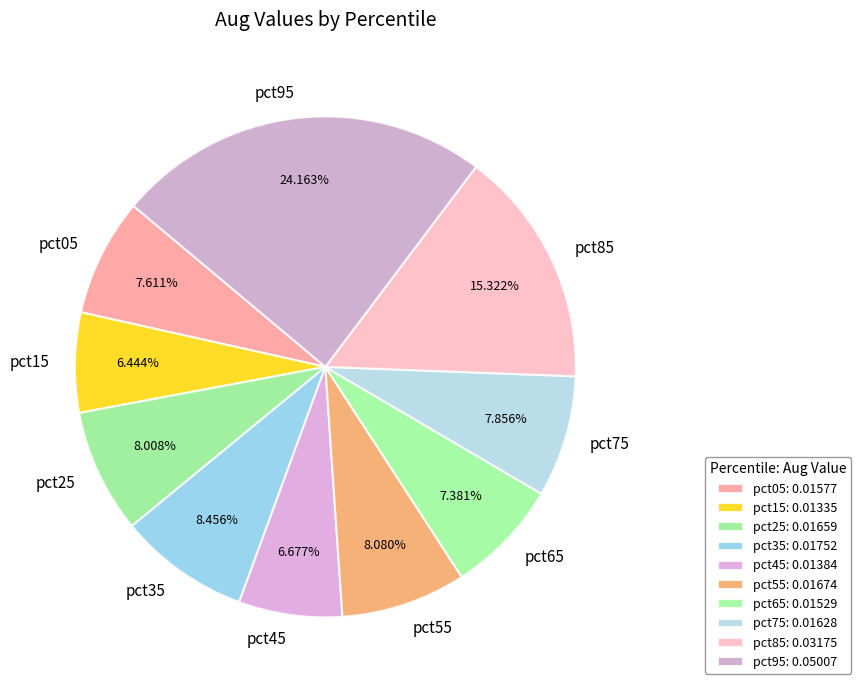

Which slice is the largest?

pct95